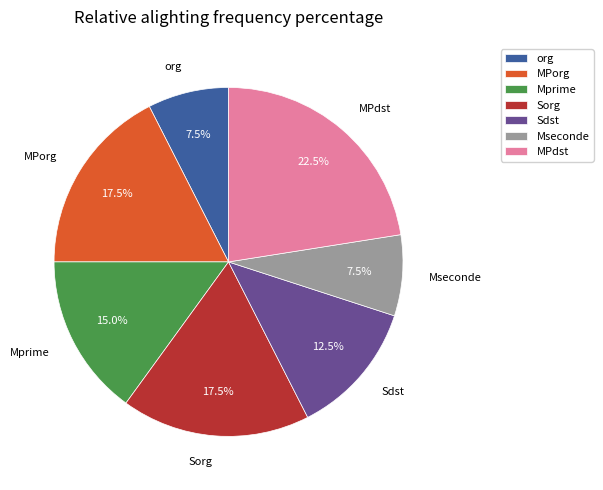

What portion of the pie excludes Sdst?

87.5%